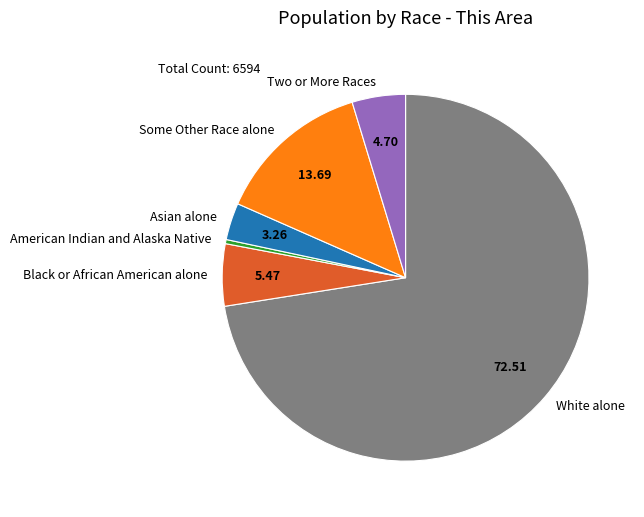

Do White alone and Some Other Race alone together represent more than half of the pie?

Yes